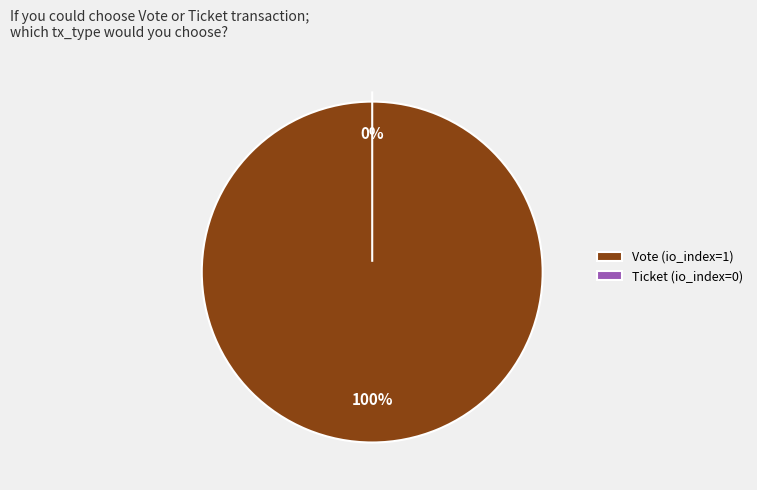

To the nearest percent, what is the difference between the largest and smallest slice percentages?

100%